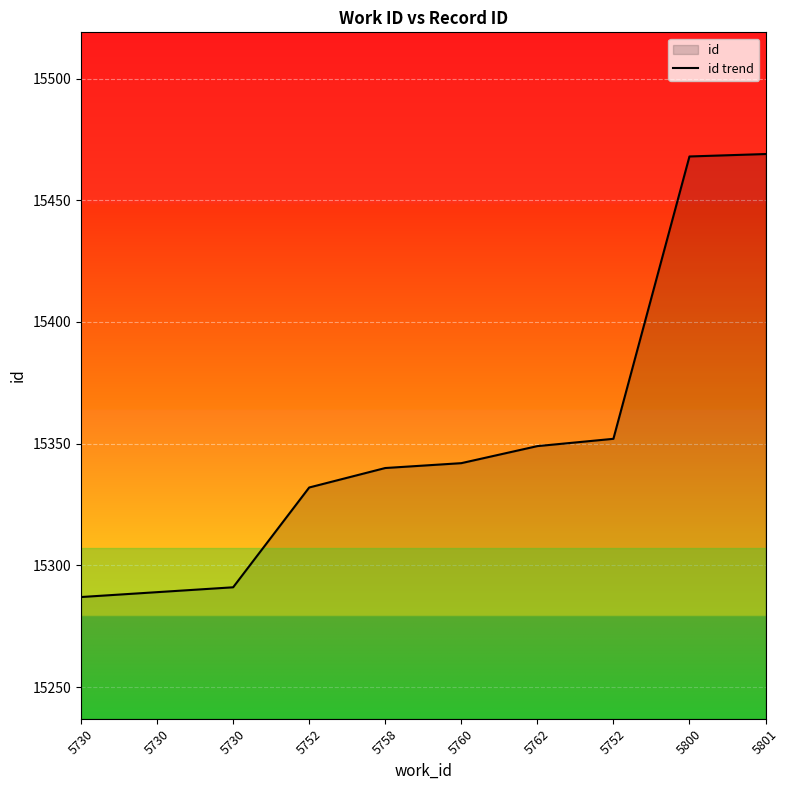

Which category has the highest value across all series?

5801